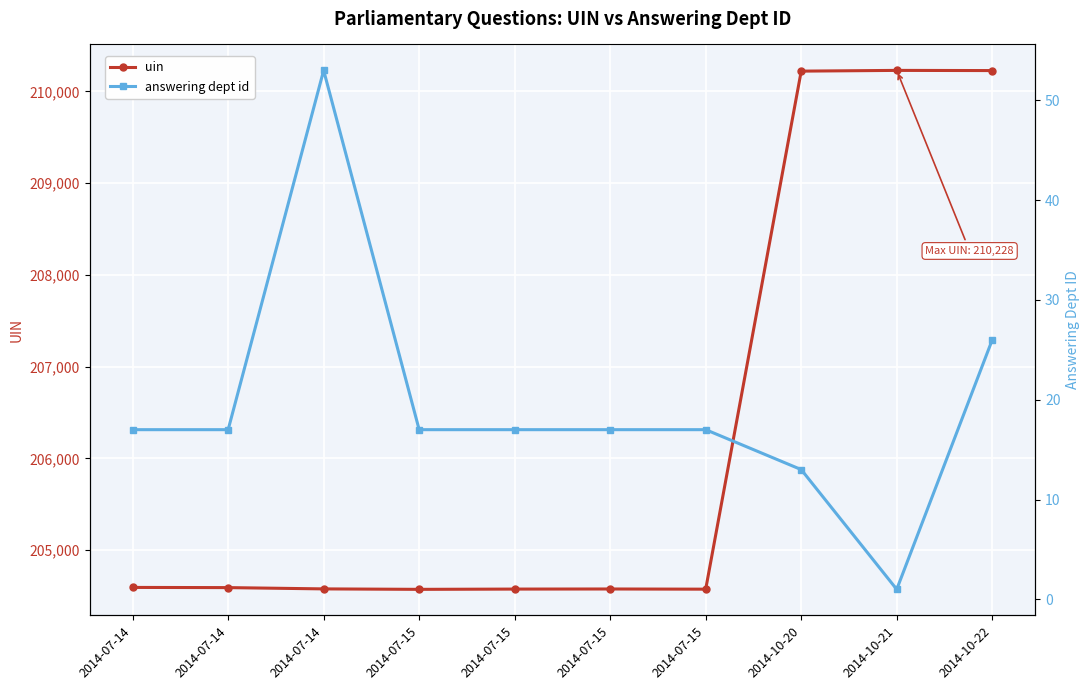

What is the maximum value shown in the chart?

210228